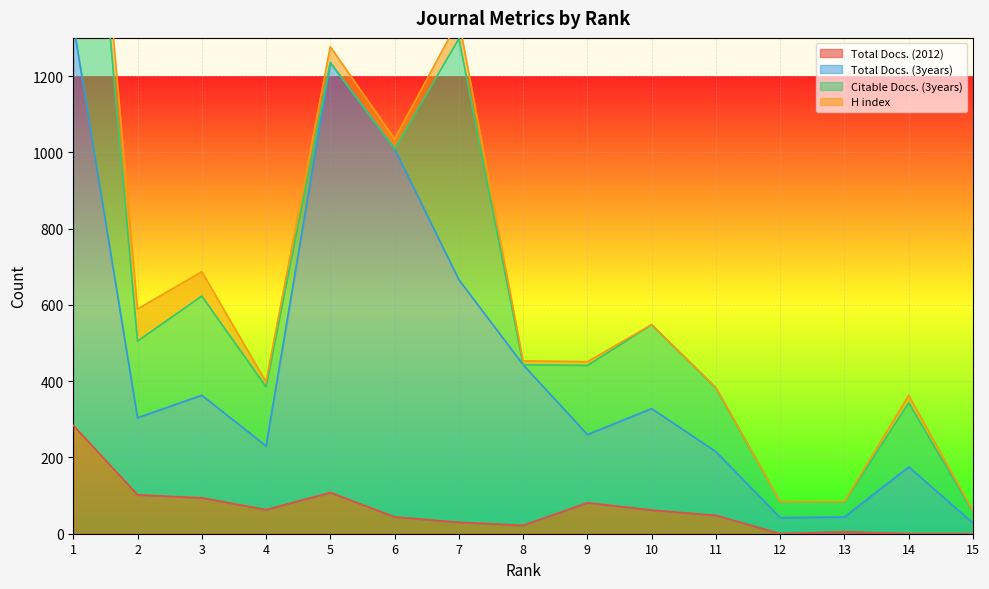

How many interior local valleys does the Total Docs. (3years) series have?

4